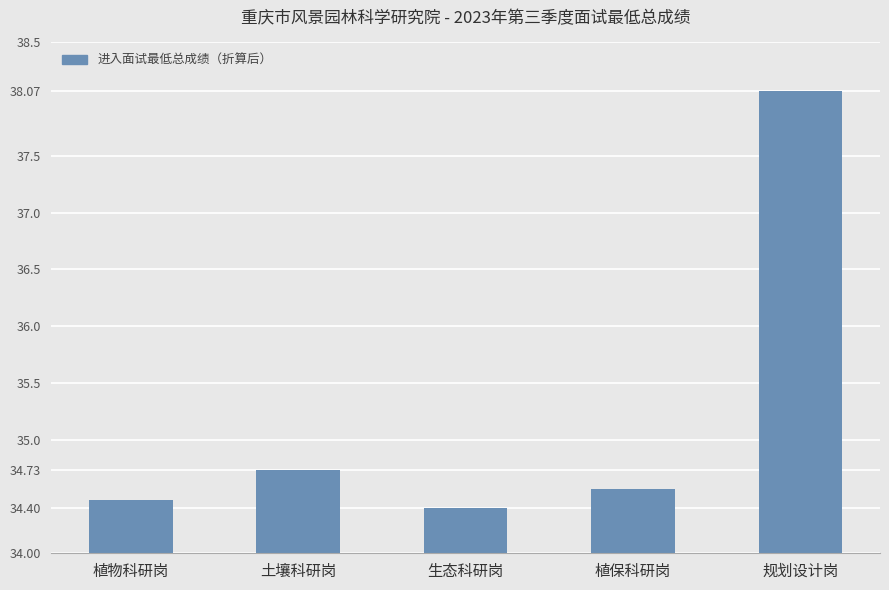

What is the label of the 1st bar from the left?

植物科研岗